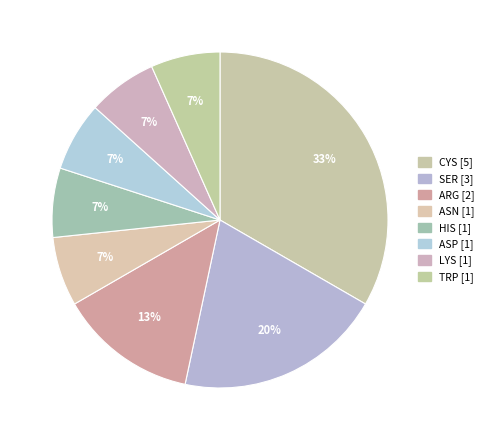

To the nearest percent, what is the average slice percentage?

12%